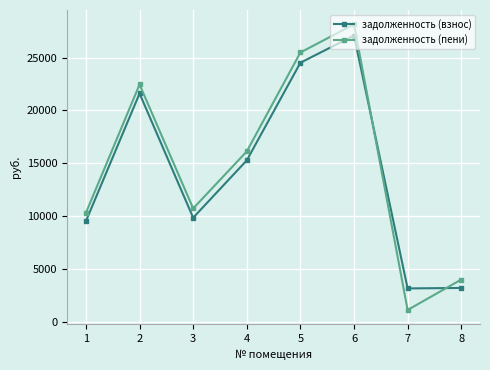

What is the value of the задолженность (пени) point at the 7th from the left?

1094.9